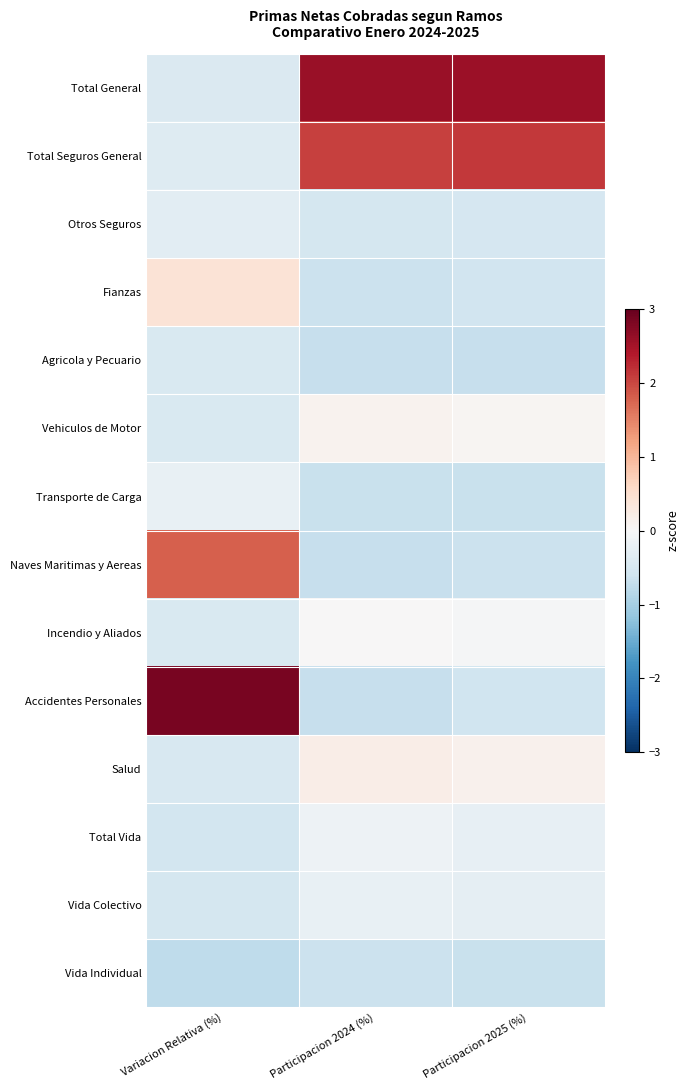

At which category is the sum across all series the highest?

Variacion Relativa (%)